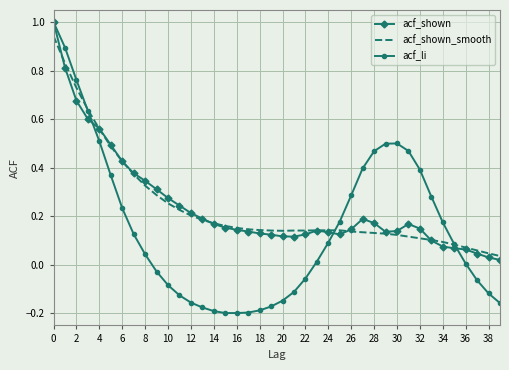

What is the greatest value displayed?

1.0